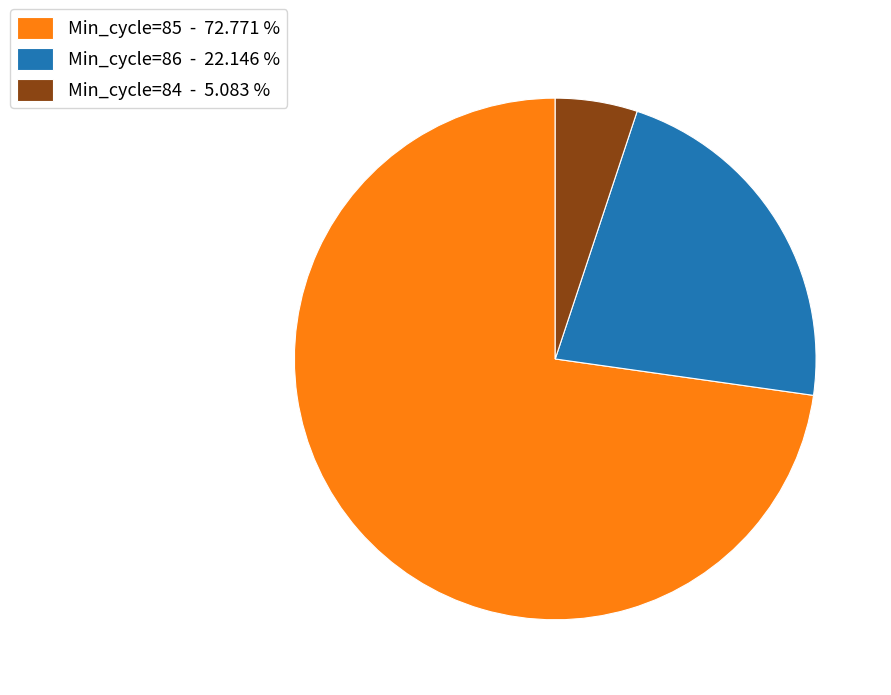

Approximately how many times larger is the value at Min_cycle=85 - 72.771 % compared to Min_cycle=84 - 5.083 %?

14.3